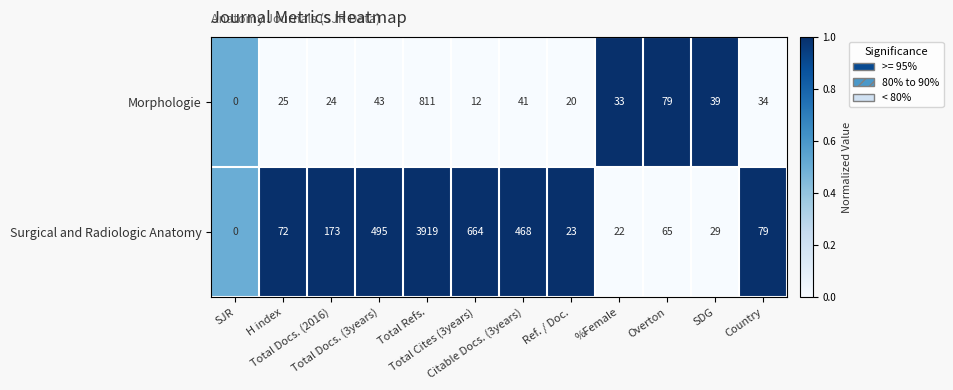

Which series has the largest range (max minus min)?

Surgical and Radiologic Anatomy